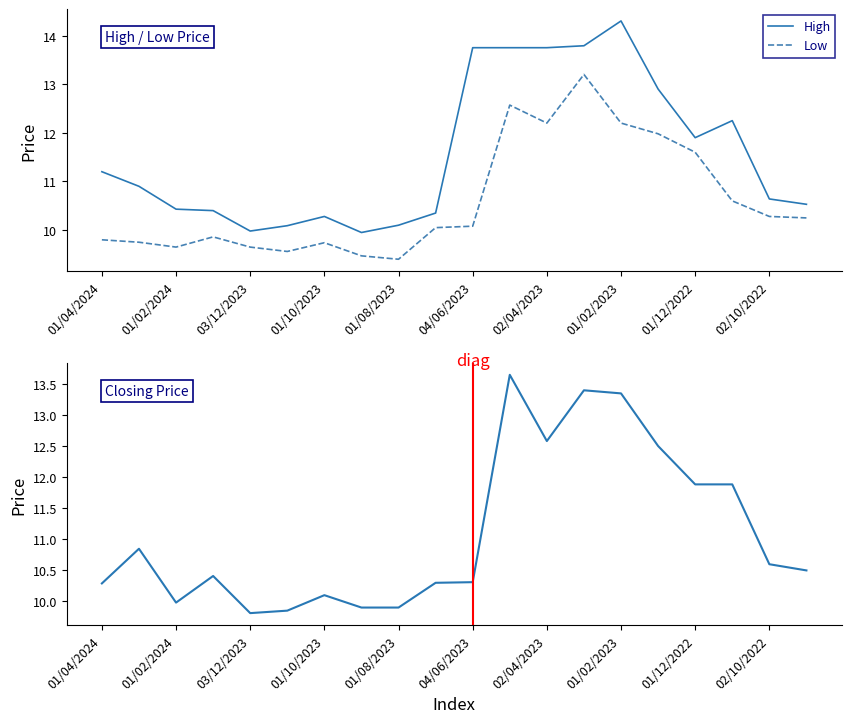

True or false: Low and High cross at least once.

False